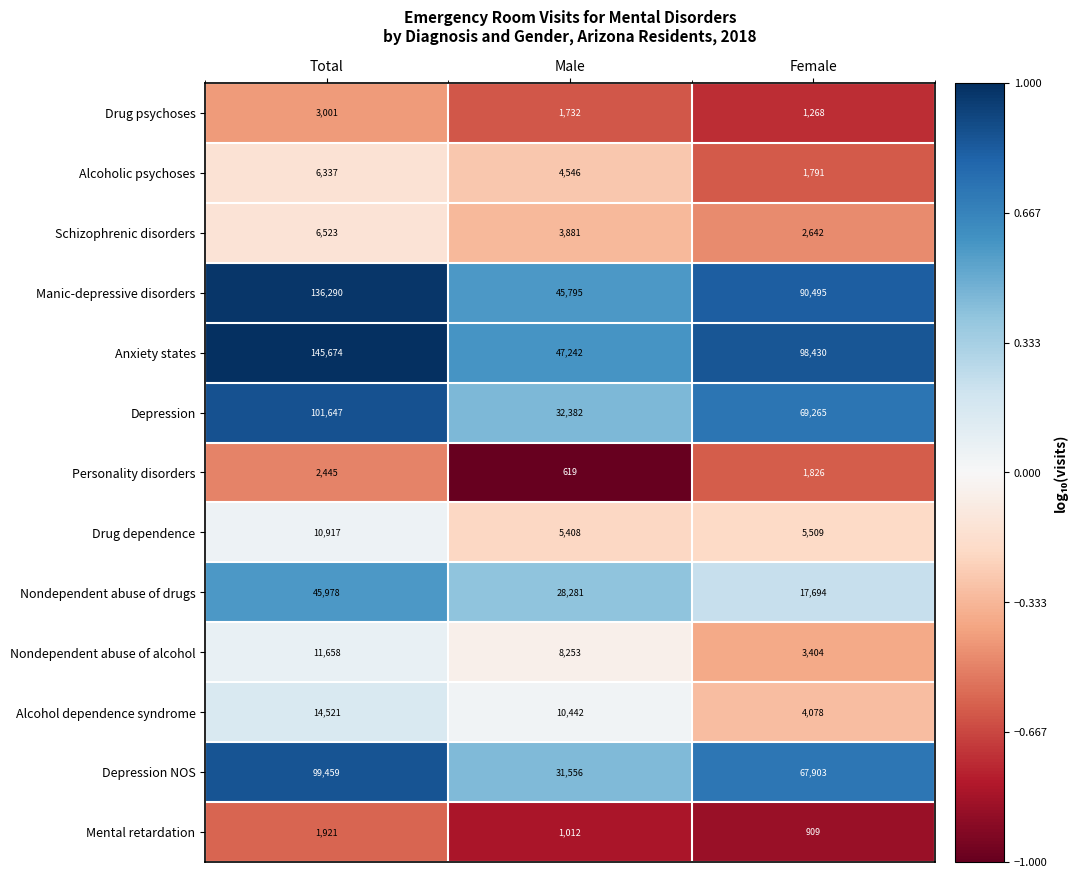

What is the average value of the Mental retardation series?

1281